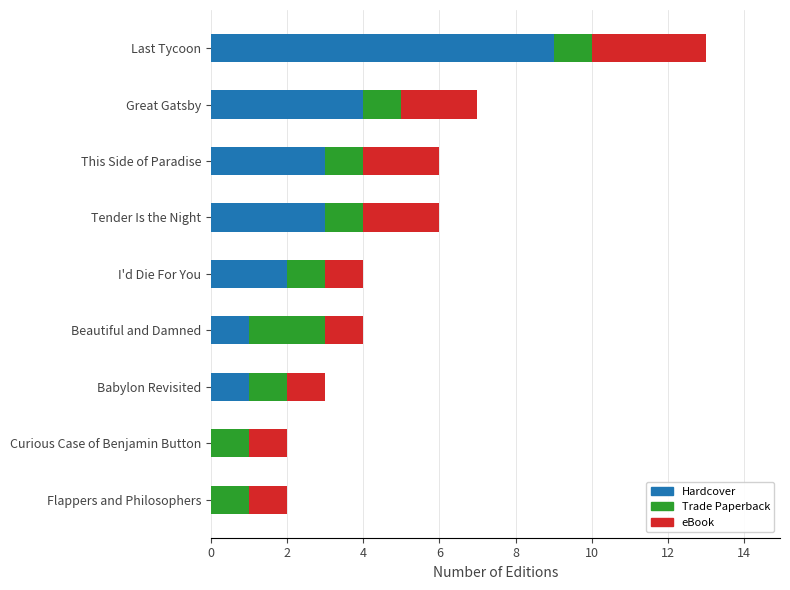

How many Hardcover values are between 1 and 3?

5